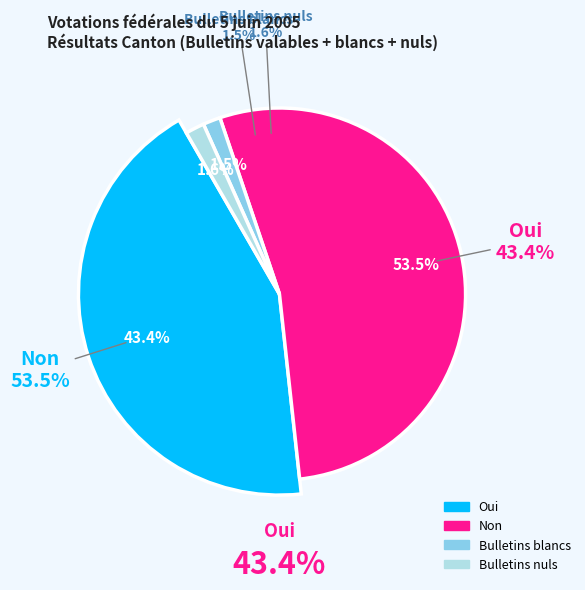

Count the number of slices in the pie.

4